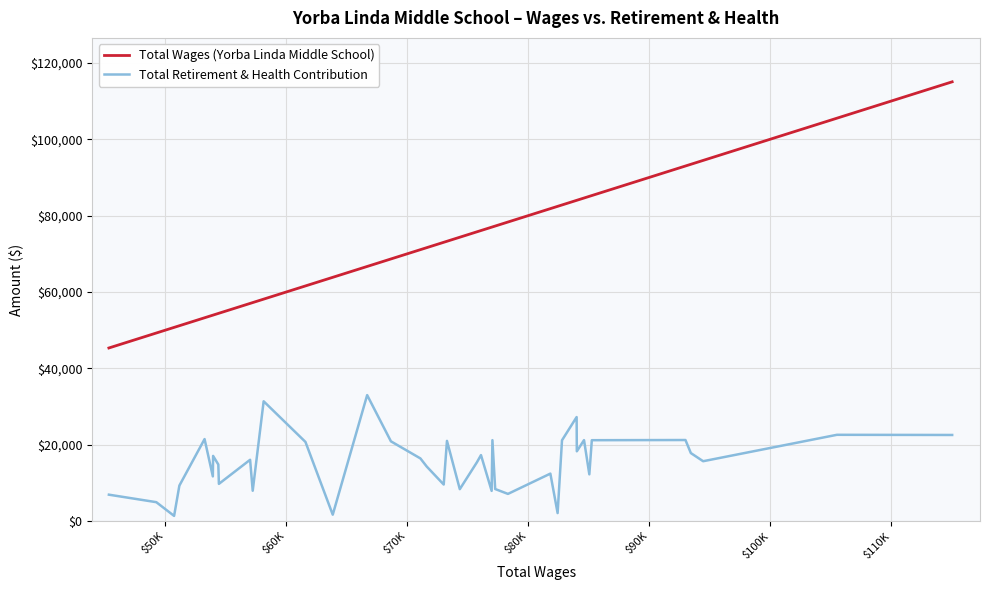

Which series has the largest total across all categories?

Total Wages (Yorba Linda Middle School)